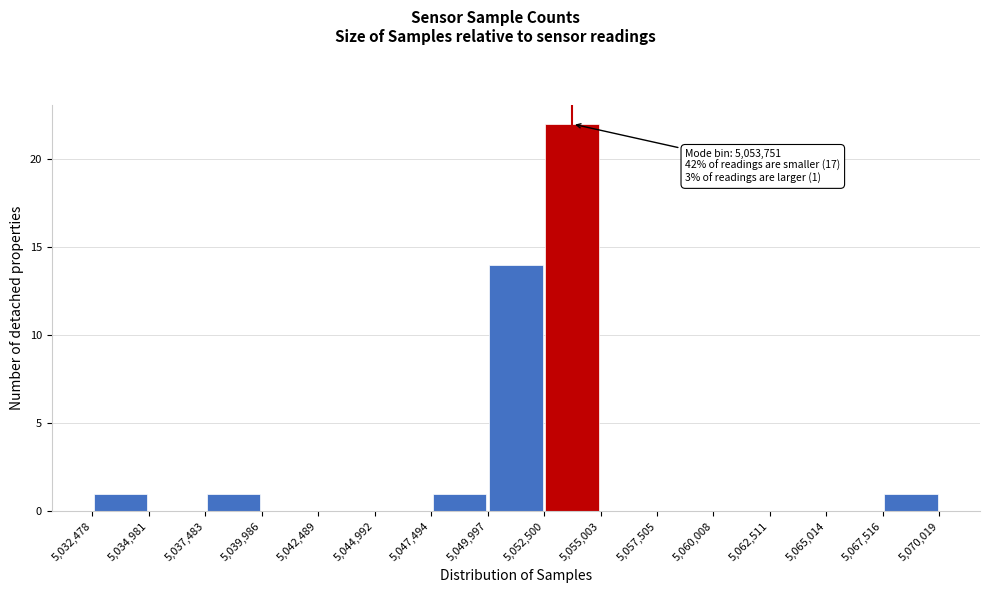

Which range on the x-axis has the tallest bar?

5,052,500 to 5,055,003